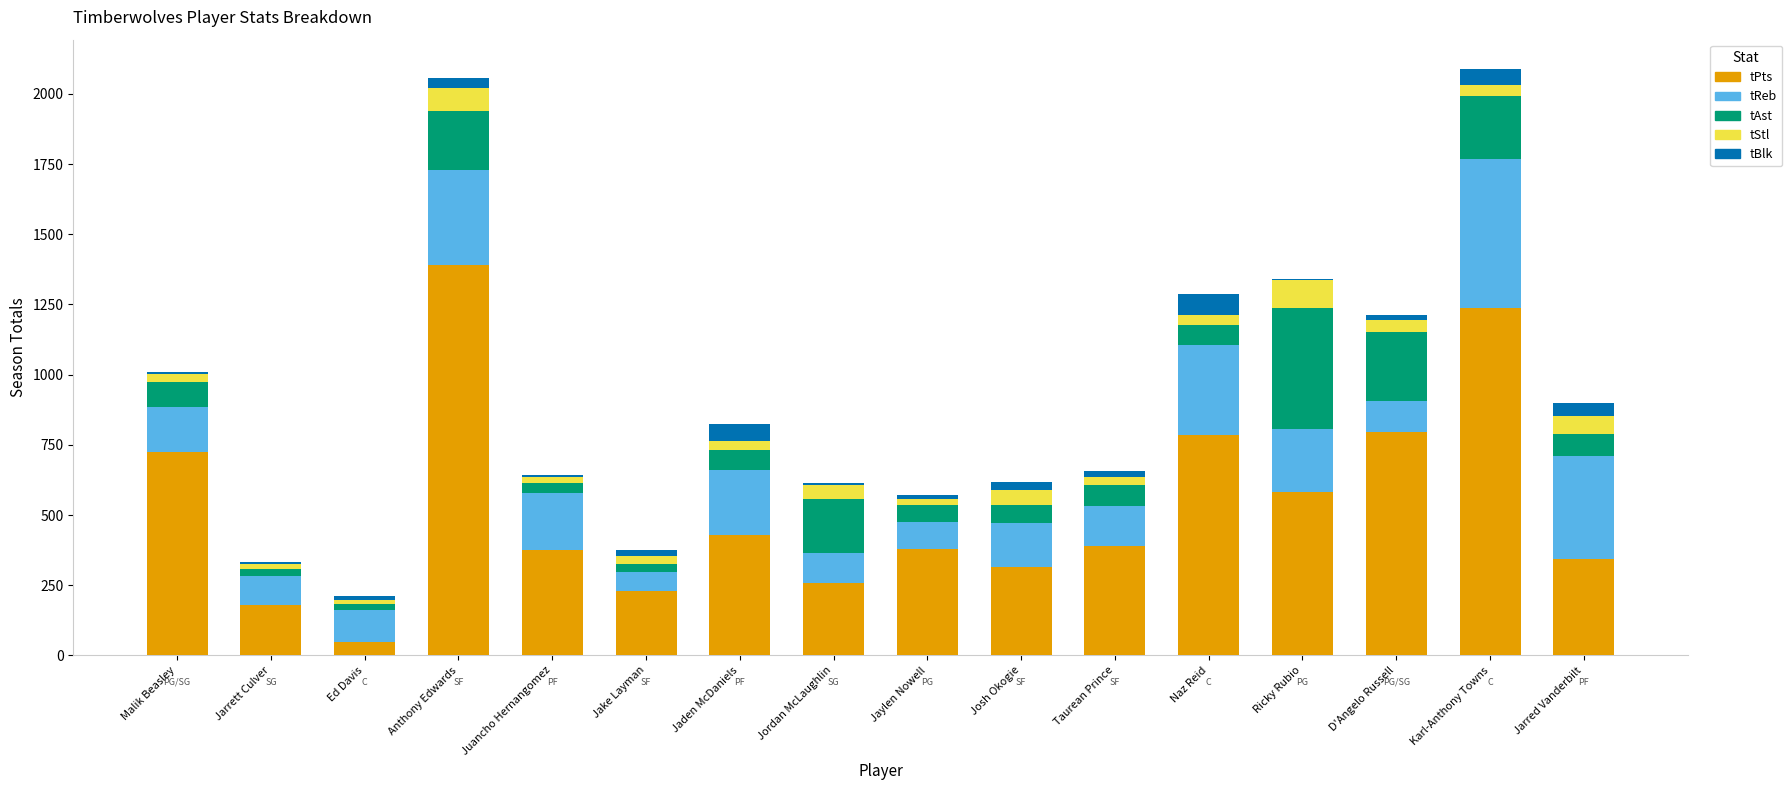

How many series are shown in this chart?

5